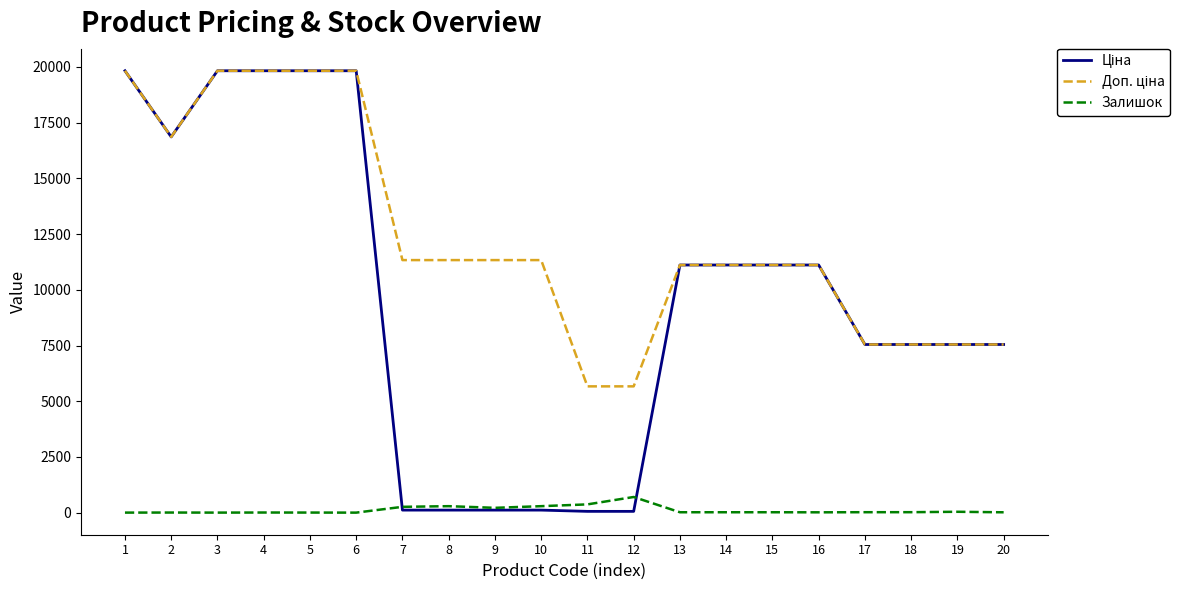

What is the maximum value for Залишок?

702.0